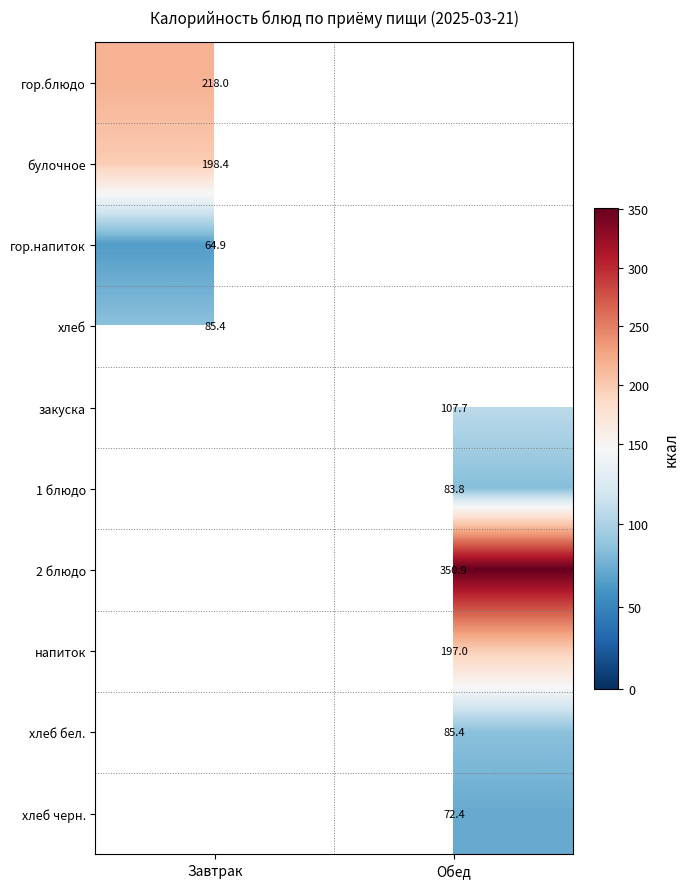

Which label corresponds to the smallest value in the chart?

Завтрак